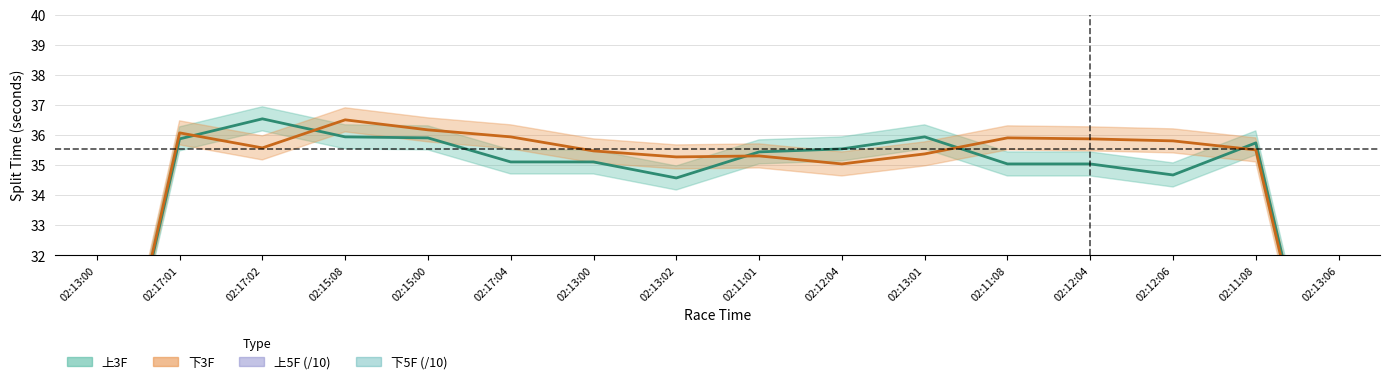

Which series has the largest total across all categories?

上5F